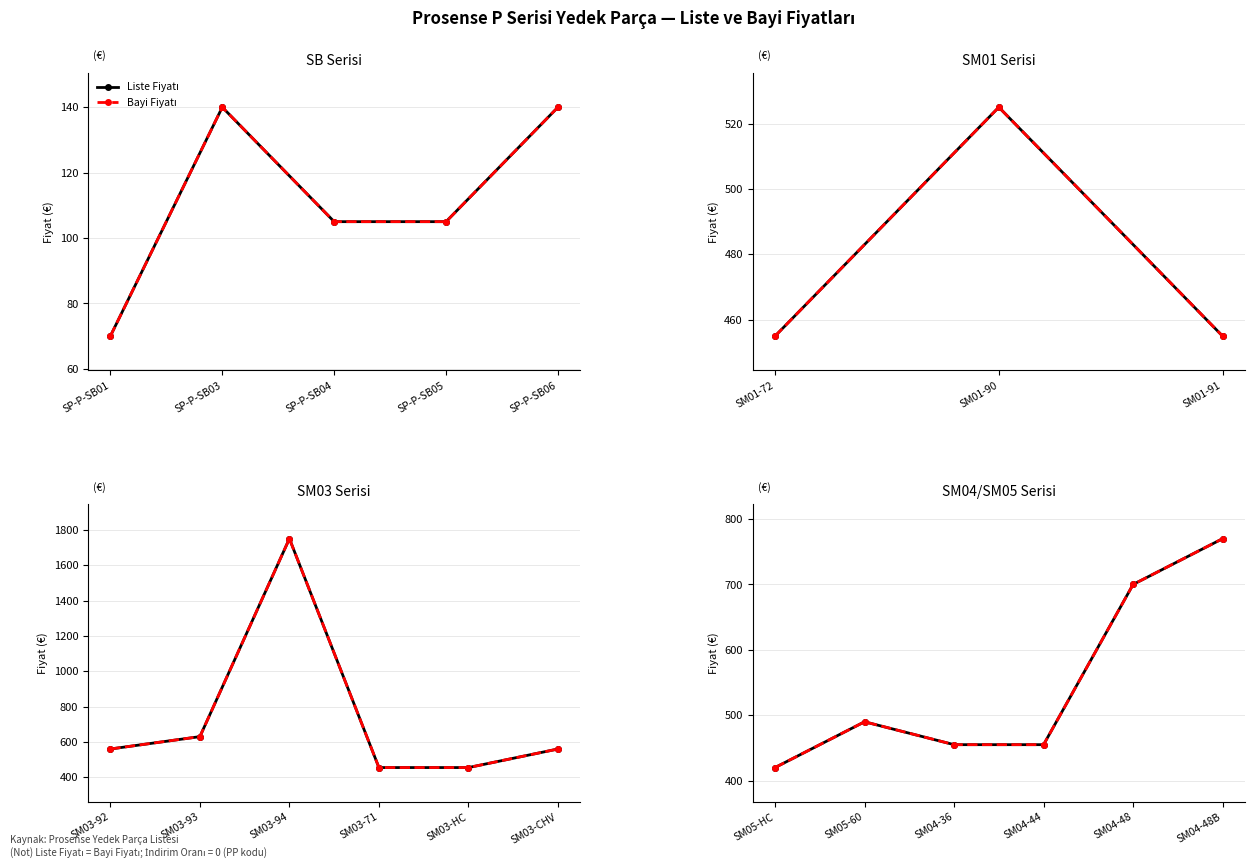

How many interior local peaks does the Bayi Fiyatı series have?

1